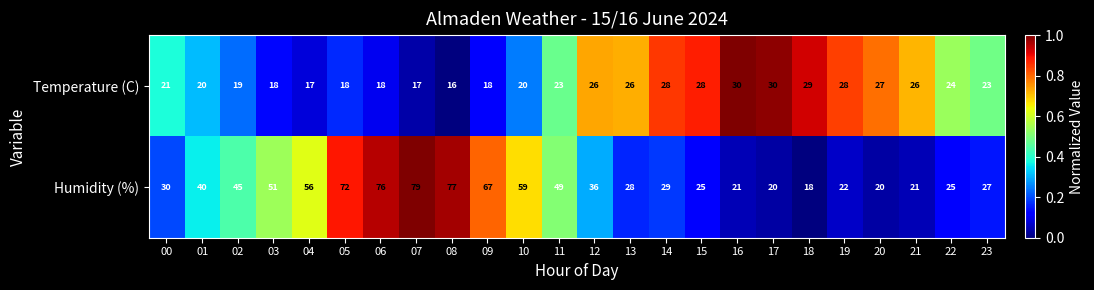

Between 02 and 22, which series saw the biggest shift?

Humidity (%)